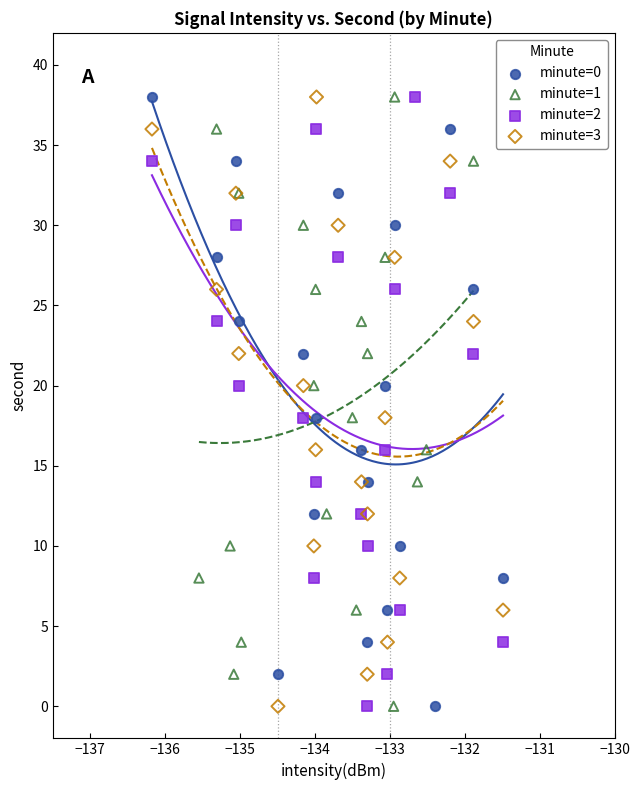

What are all the series names shown in the legend?

minute=0, minute=1, minute=2, minute=3